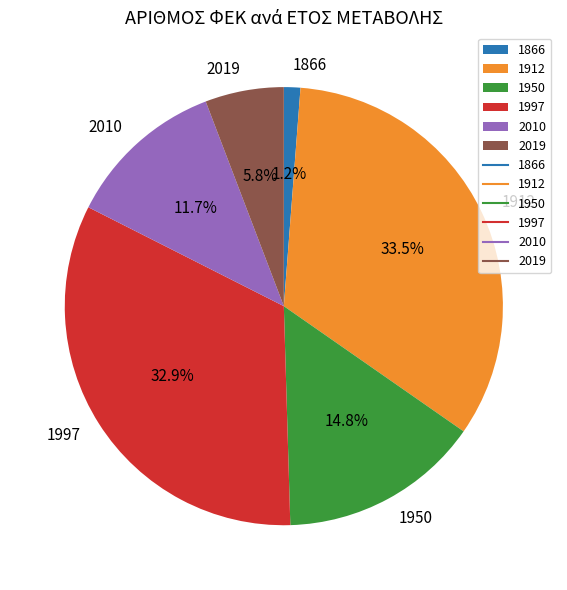

What percentage do 2019 and 2010 together represent?

17.5%